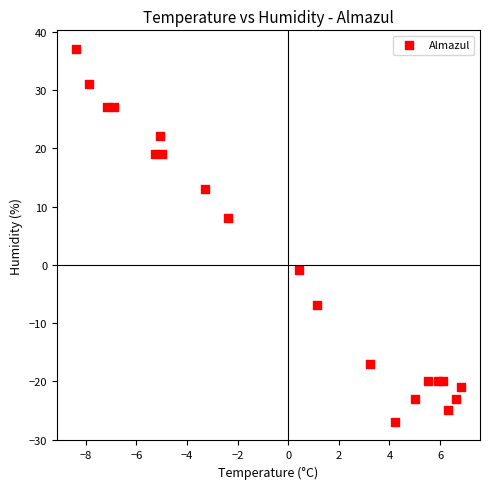

What is the range of Y values (max minus min)?

64.0